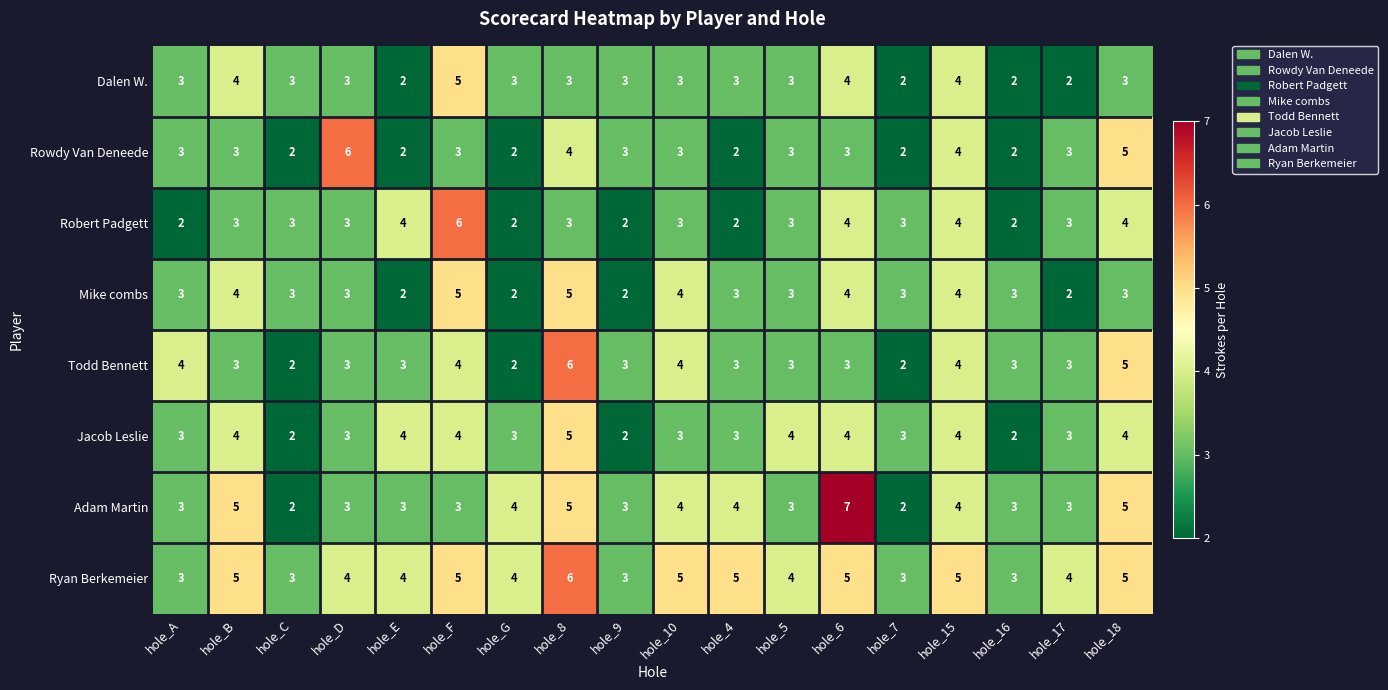

What is the difference between the highest and lowest values at hole_8?

3